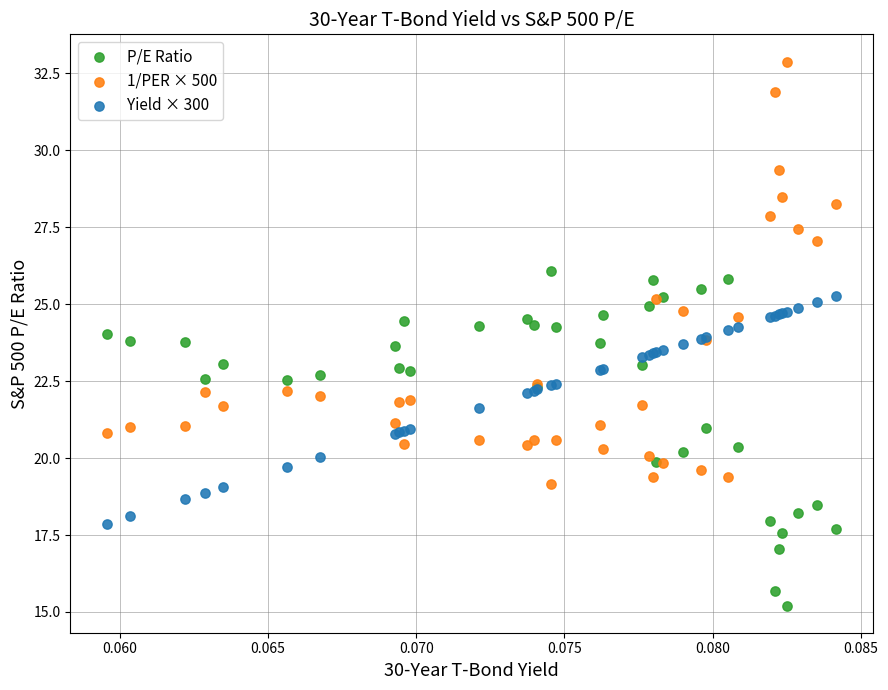

Which series reaches the maximum Y coordinate?

1/PER × 500